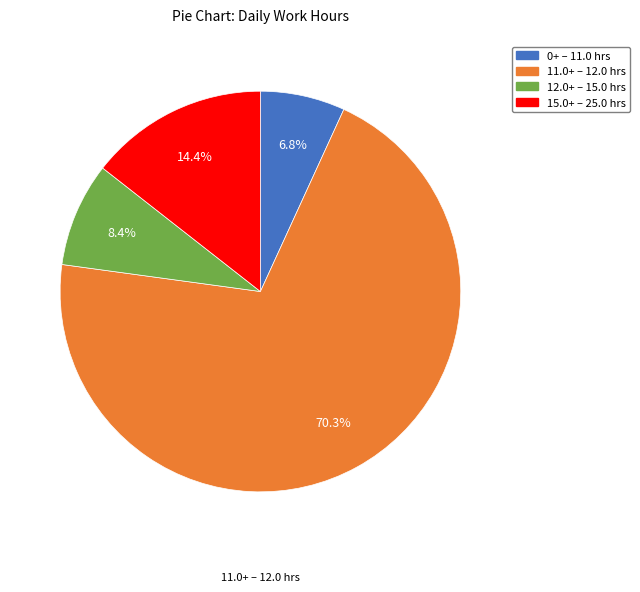

Is there any slice that represents more than half of the pie?

Yes